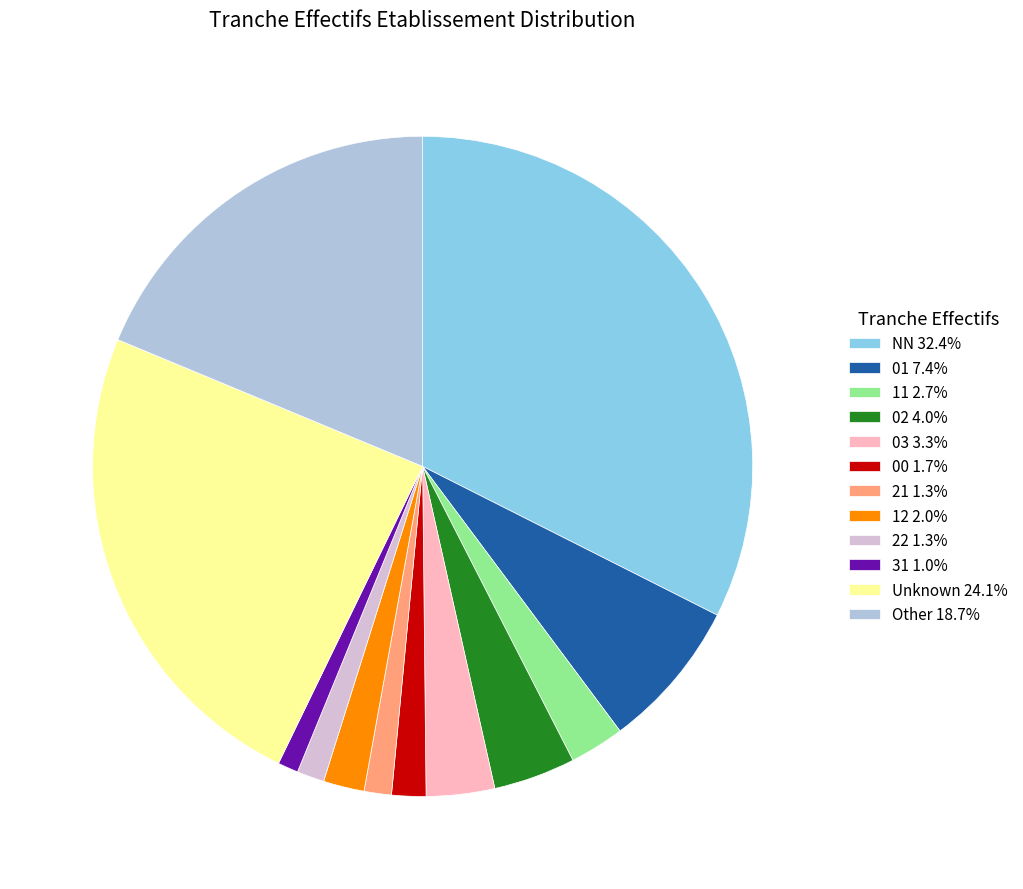

Is there any slice that represents more than half of the pie?

No